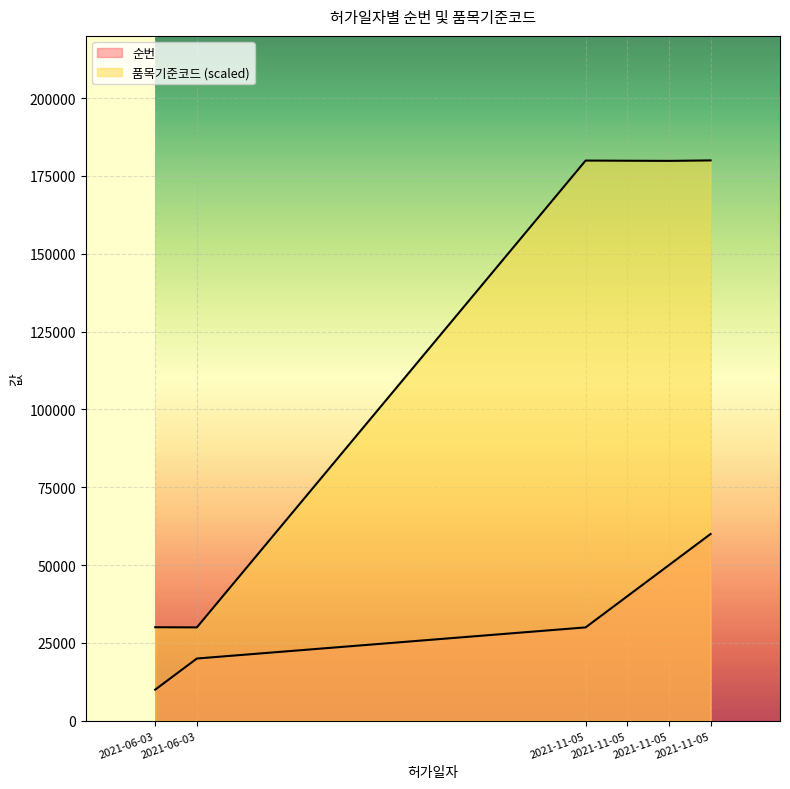

True or false: 품목기준코드 and 순번 intersect in this chart.

False